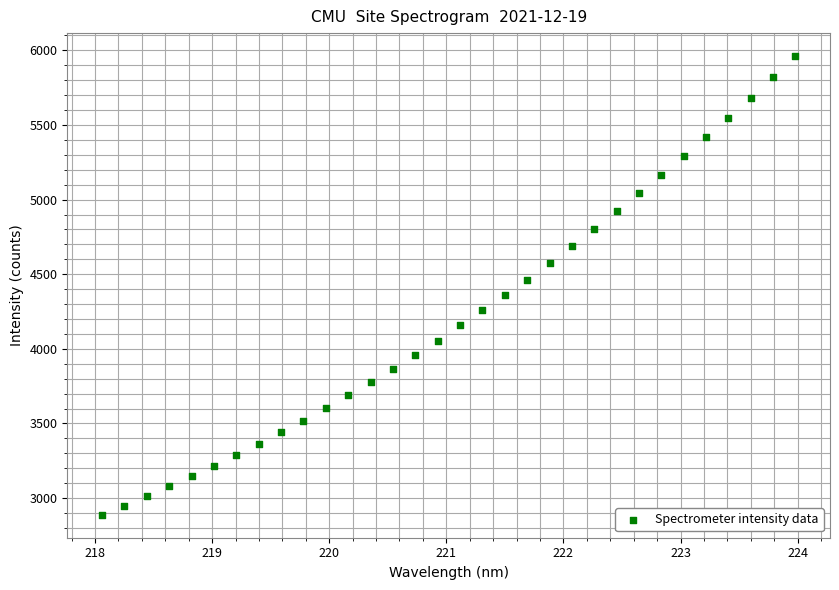

What is the range of Y values (max minus min)?

3073.9